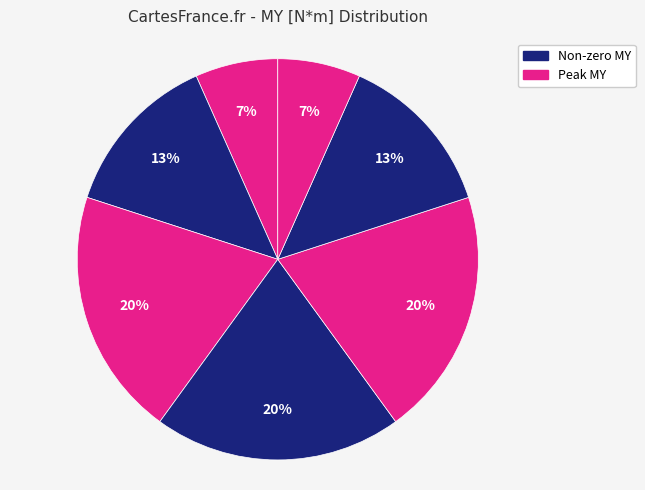

How many slices are in this pie chart?

7